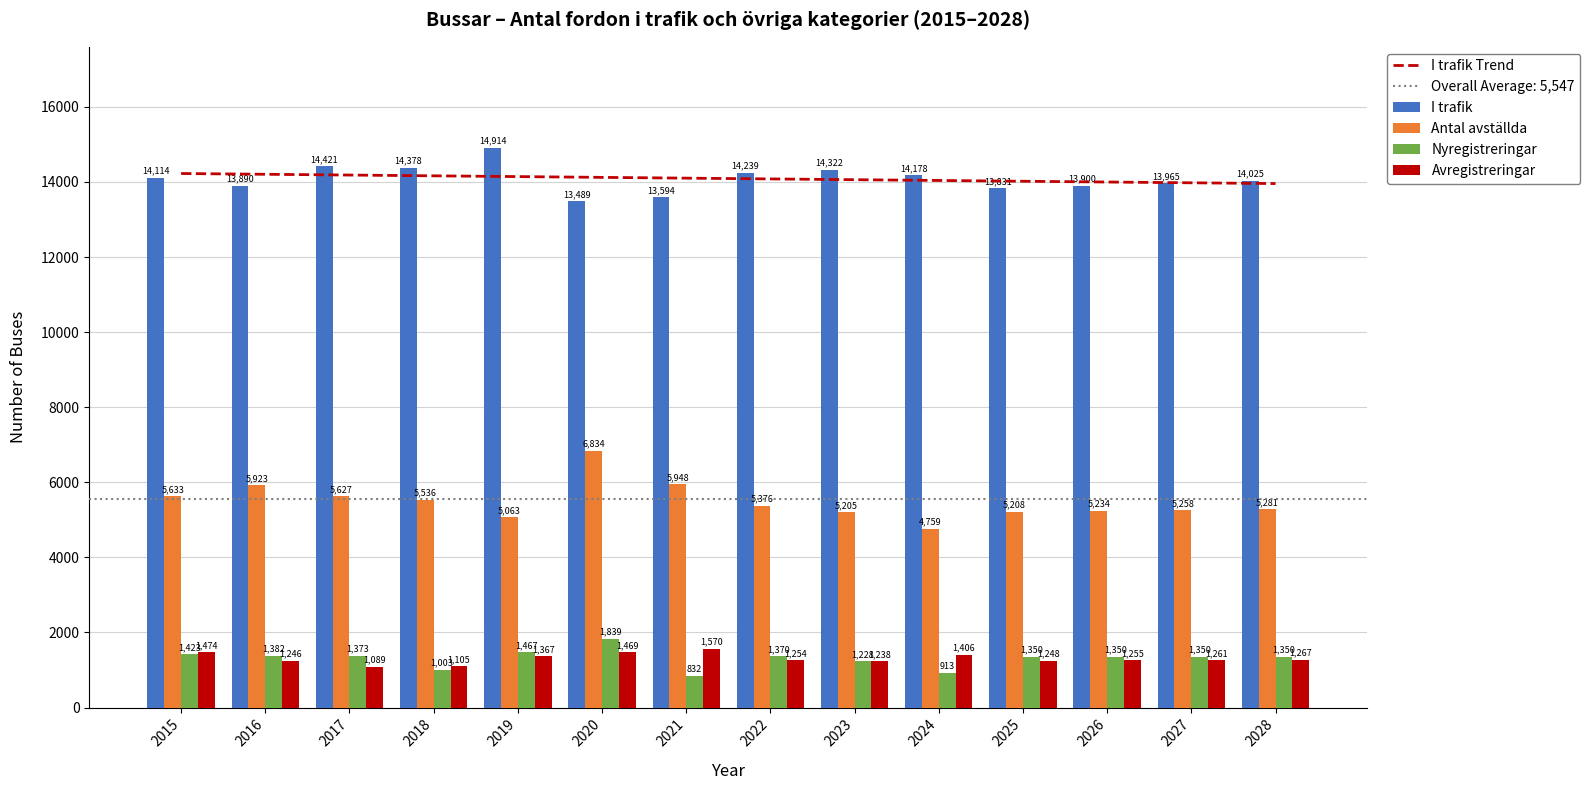

What is the sum of all Antal avställda values?

76885